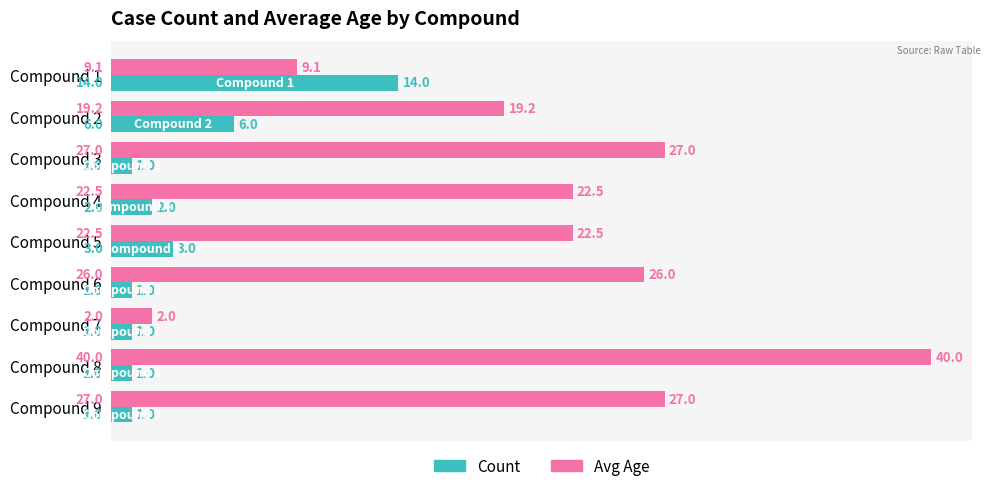

Rank the series at Compound 6 from lowest to highest value.

Count, Avg Age